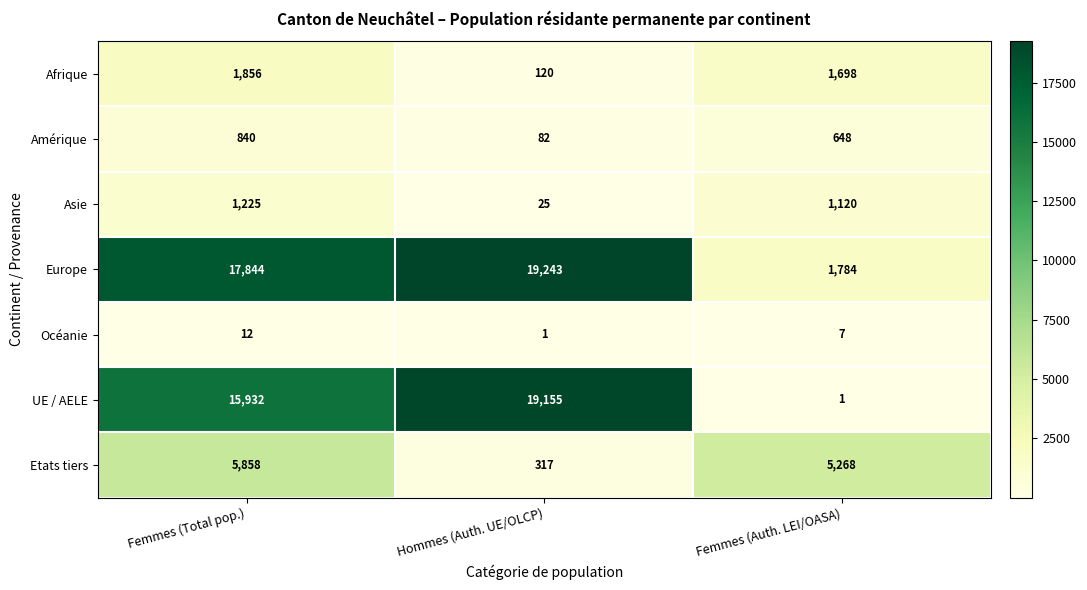

Between Hommes (Auth. UE/OLCP) and Femmes (Auth. LEI/OASA), which series saw the biggest shift?

UE / AELE